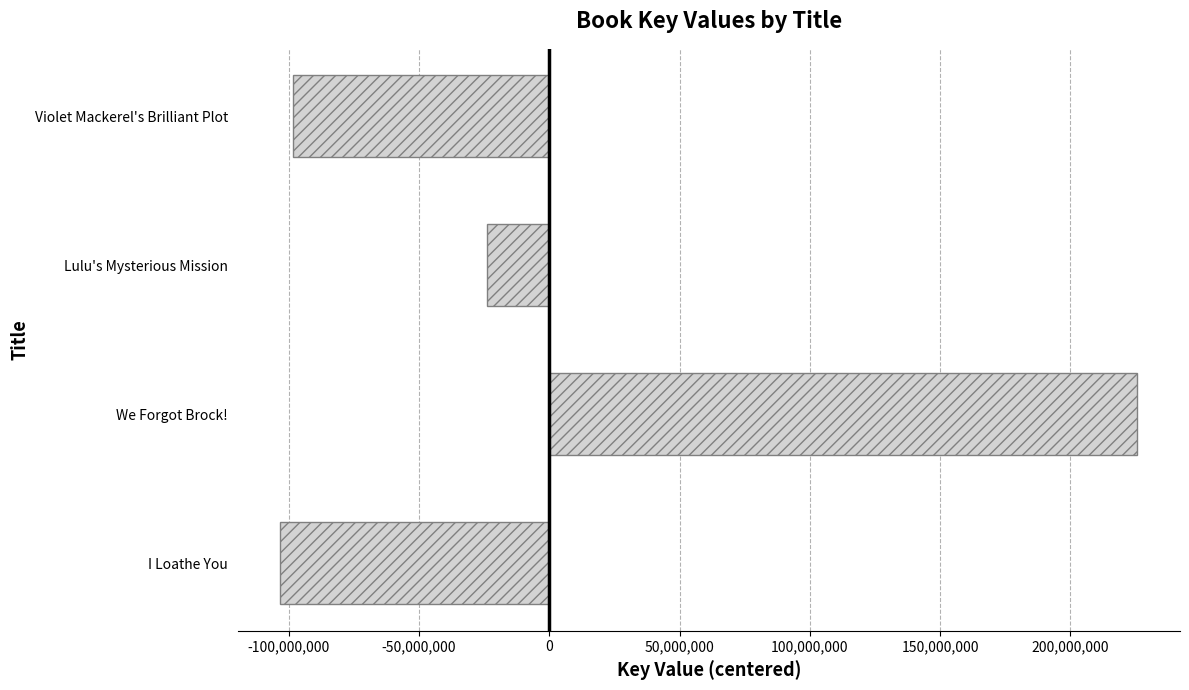

Count the number of categories in the chart.

4